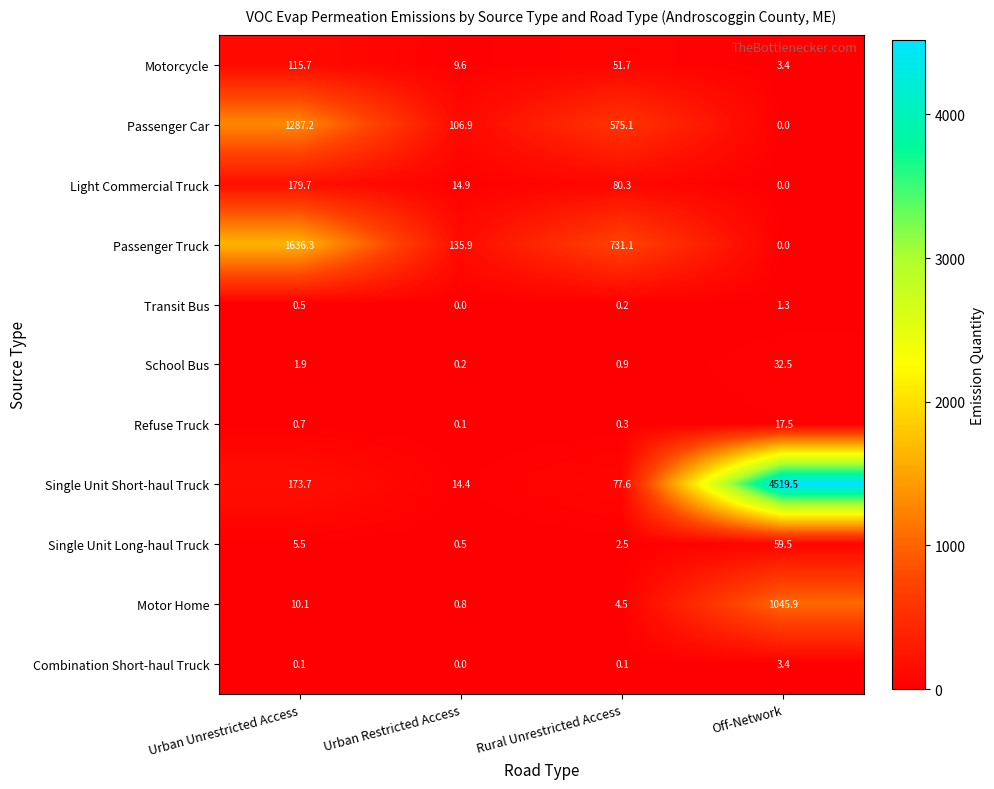

Is it true that Motor Home equals 10.1 at Urban Unrestricted Access?

True